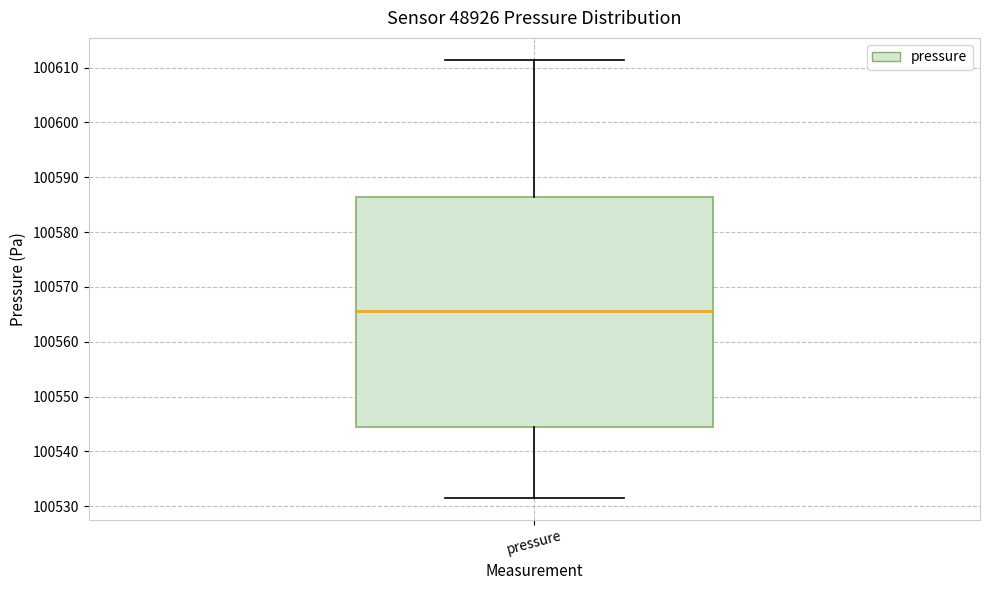

Read this box plot against the y-axis: the position of the median line, the range covered by the box, and the ends of both whiskers. The values are not printed on the chart, so give them approximately, as read against the axis.

median 100566, box 100544 to 100586, whiskers 100532 to 100611